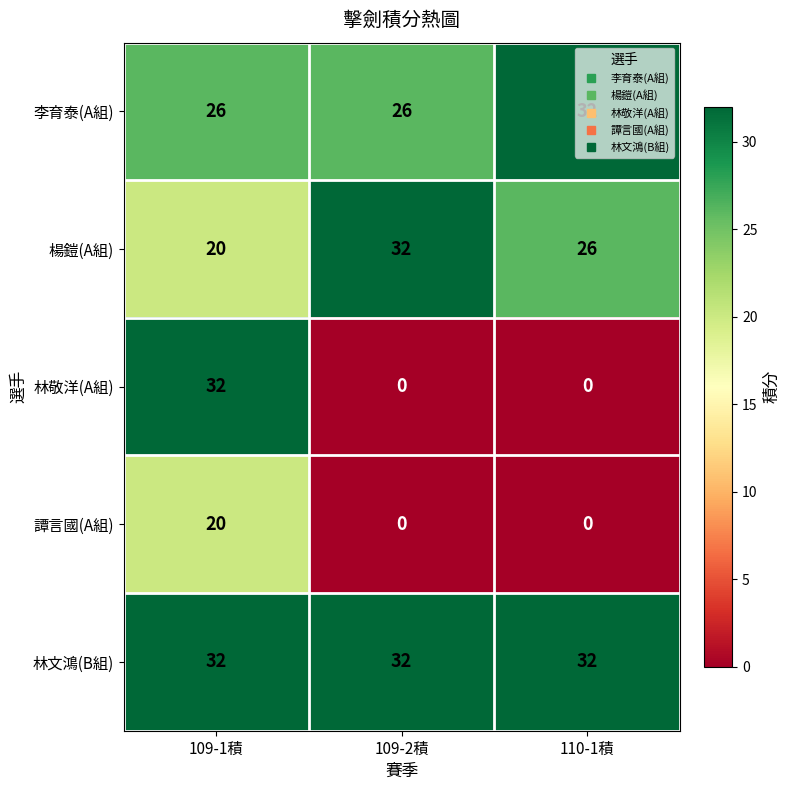

What is the average value of the 林敬洋(A組) series?

11